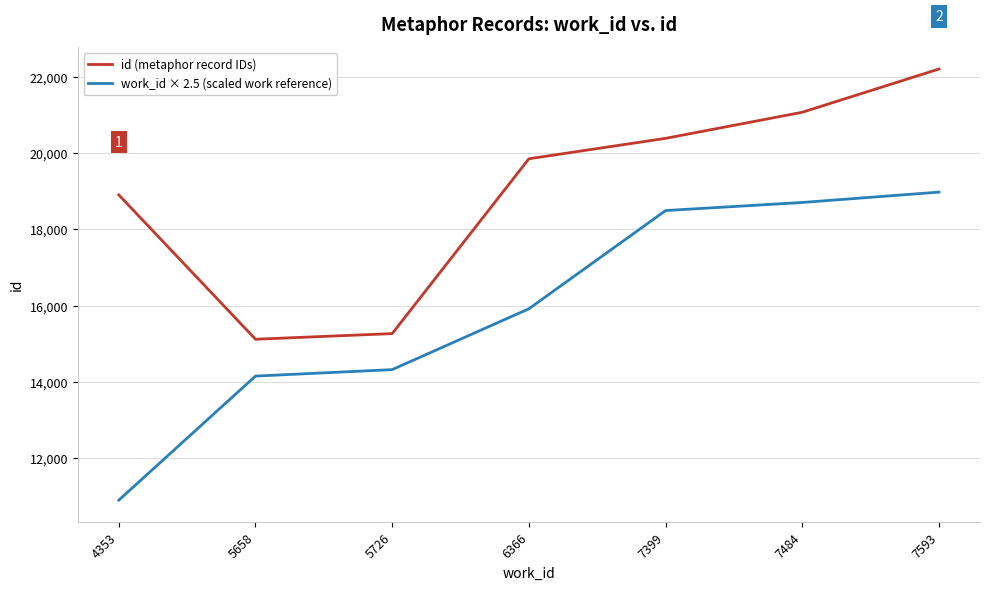

How many lines are shown in the chart?

2